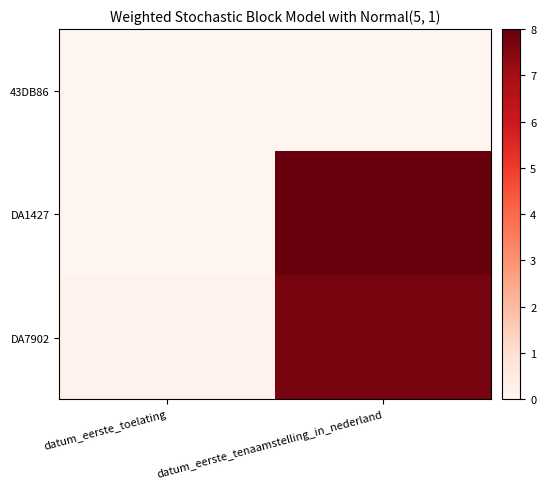

Reading left to right, transcribe all the data shown in this chart.

43DB86: datum_eerste_toelating=0.0	datum_eerste_tenaamstelling_in_nederland=0.0
DA1427: datum_eerste_toelating=0.0	datum_eerste_tenaamstelling_in_nederland=8.0
DA7902: datum_eerste_toelating=0.1	datum_eerste_tenaamstelling_in_nederland=7.7